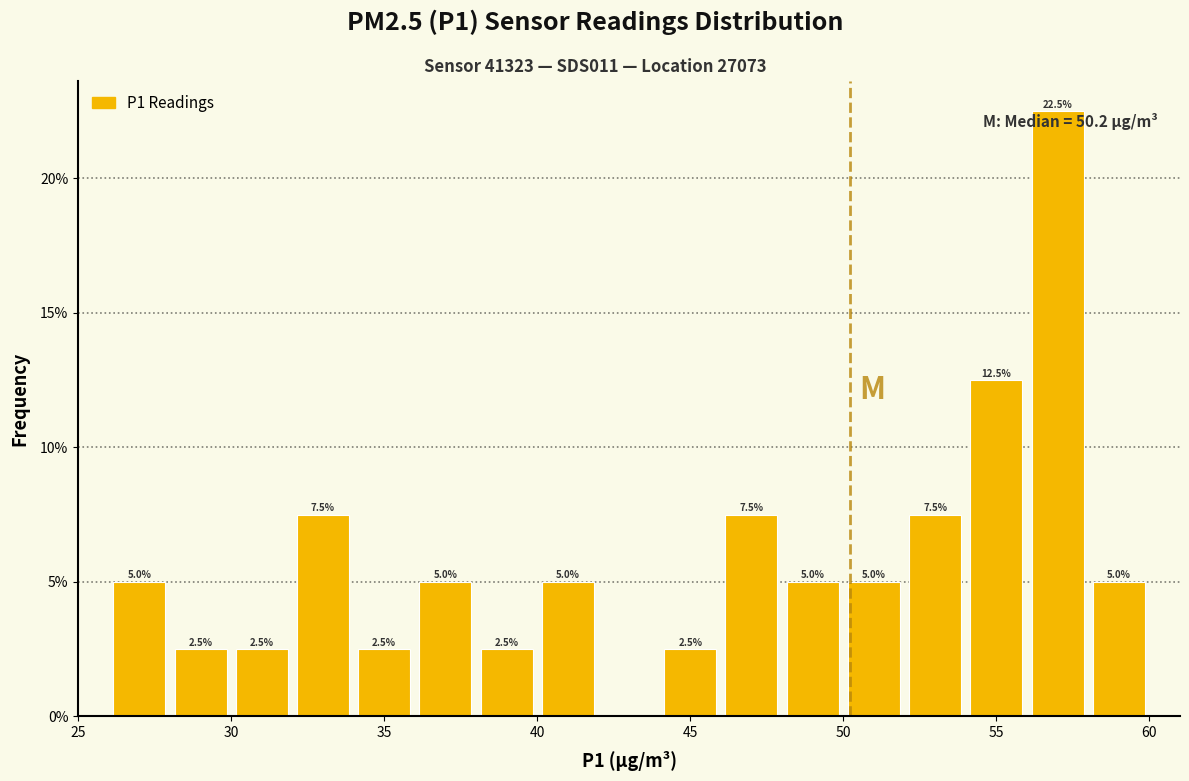

Over which range of the x-axis is the bar tallest?

56 to 58